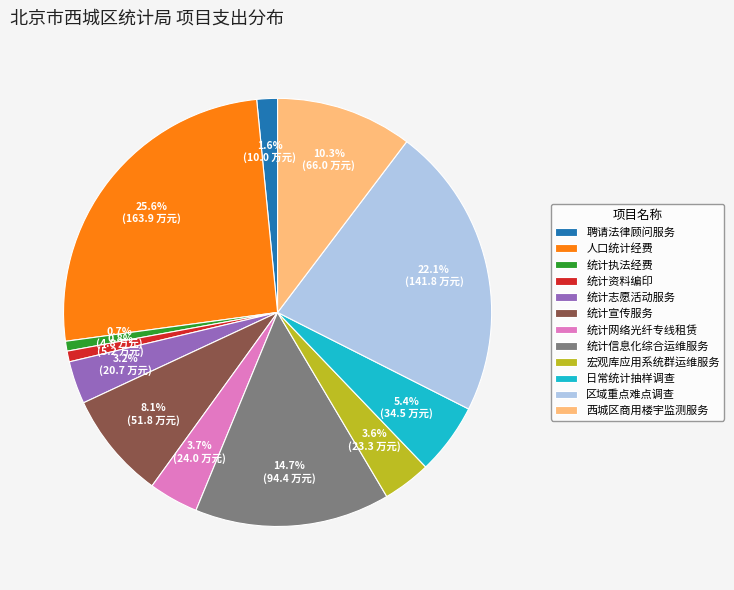

Does 日常统计抽样调查 account for over 50% of the chart?

No